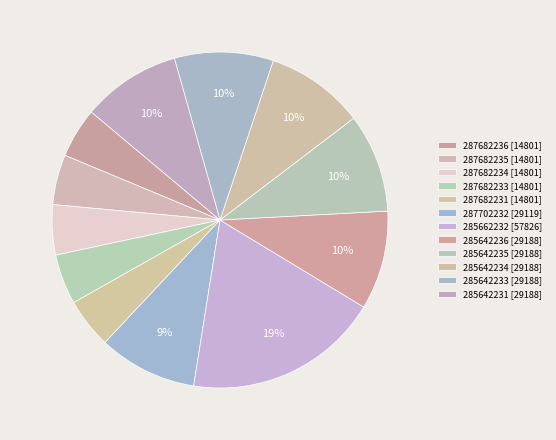

How many segments does this pie chart have?

12